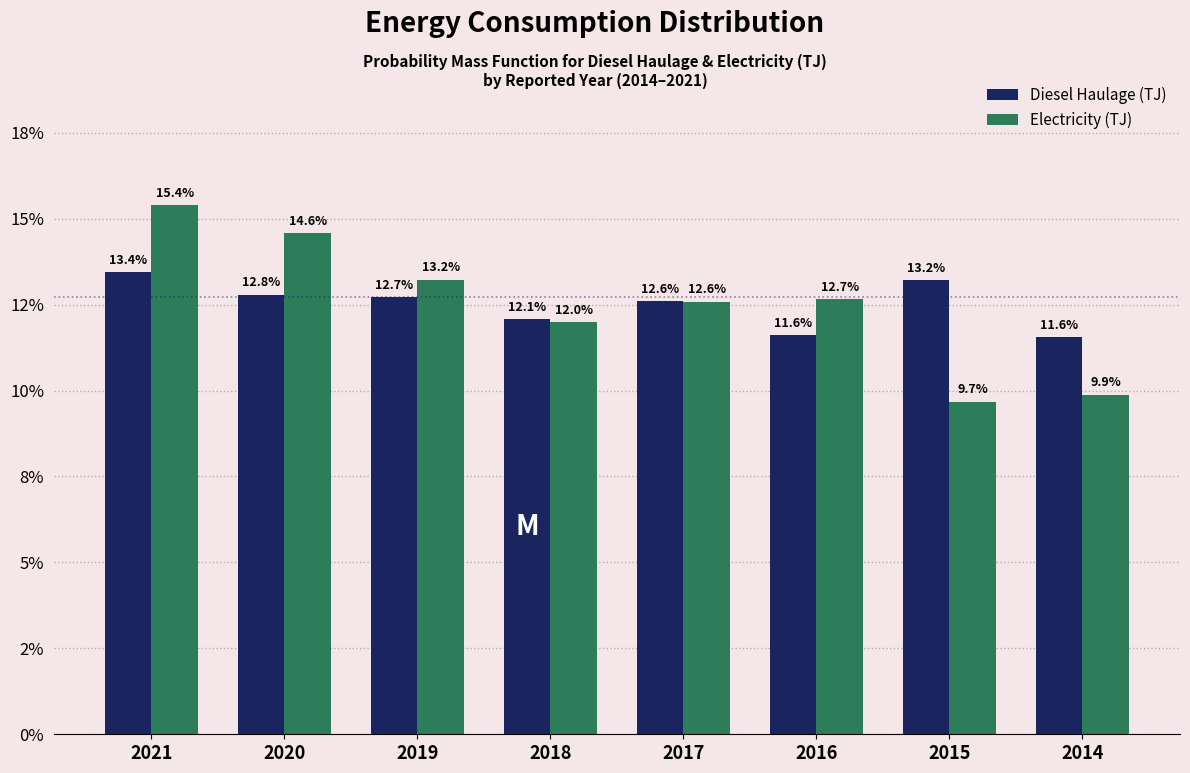

Are the bars horizontal?

No